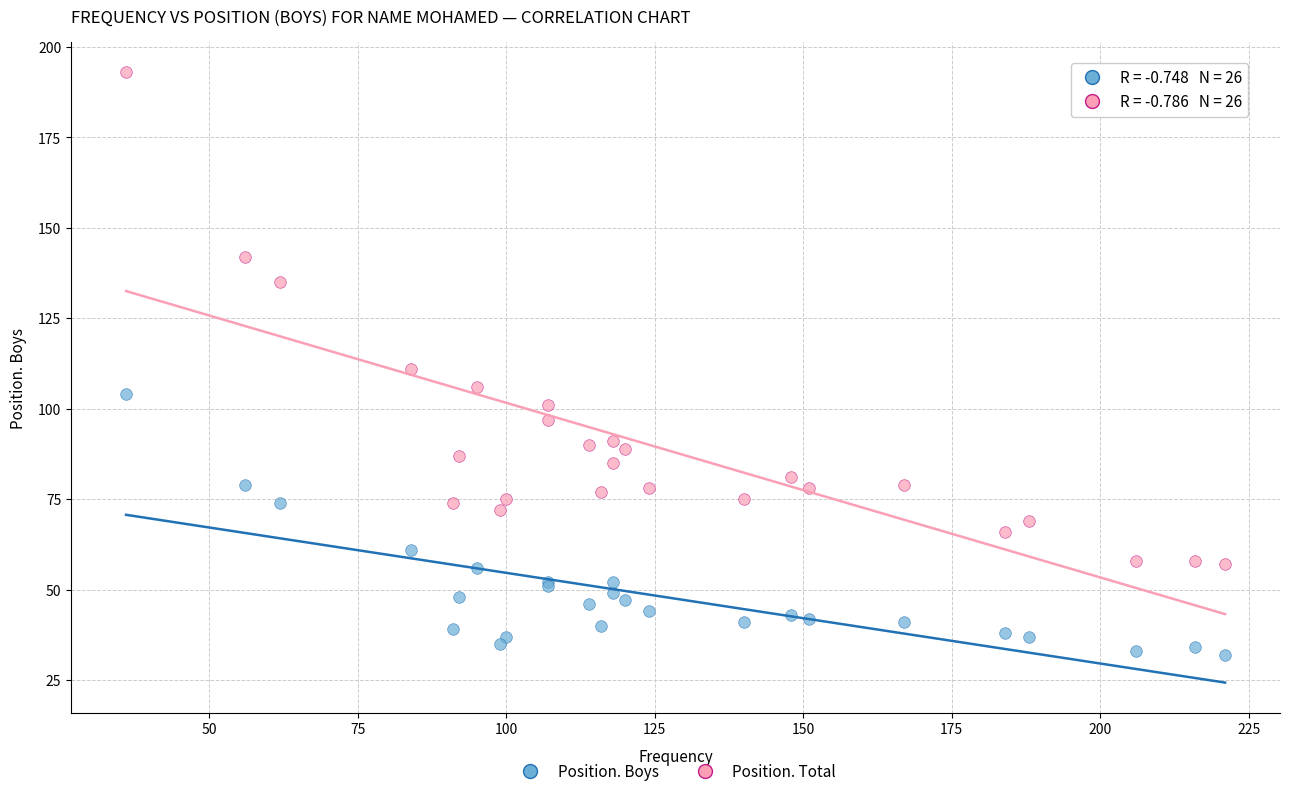

Which series reaches the minimum Y coordinate?

Position. Boys